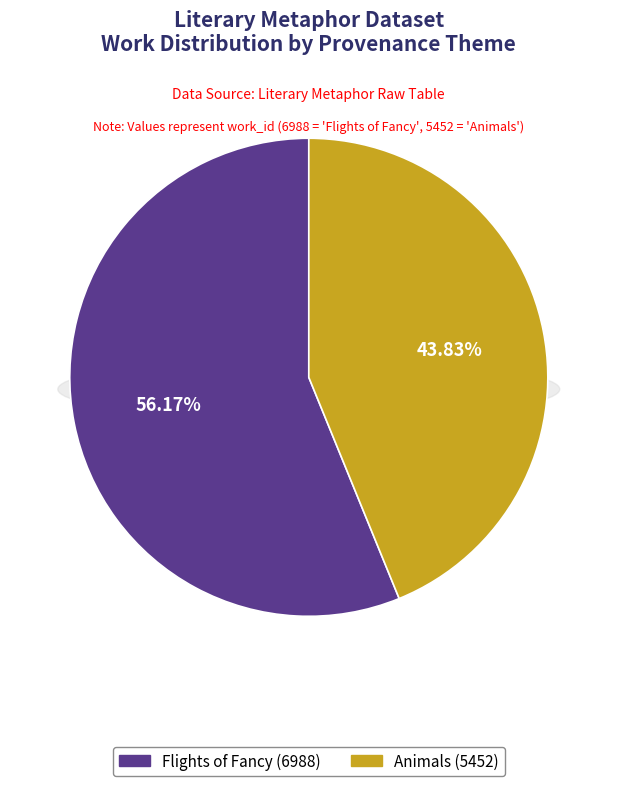

Which has a higher value, Flights of Fancy (6988) or Animals (5452)?

Flights of Fancy (6988)